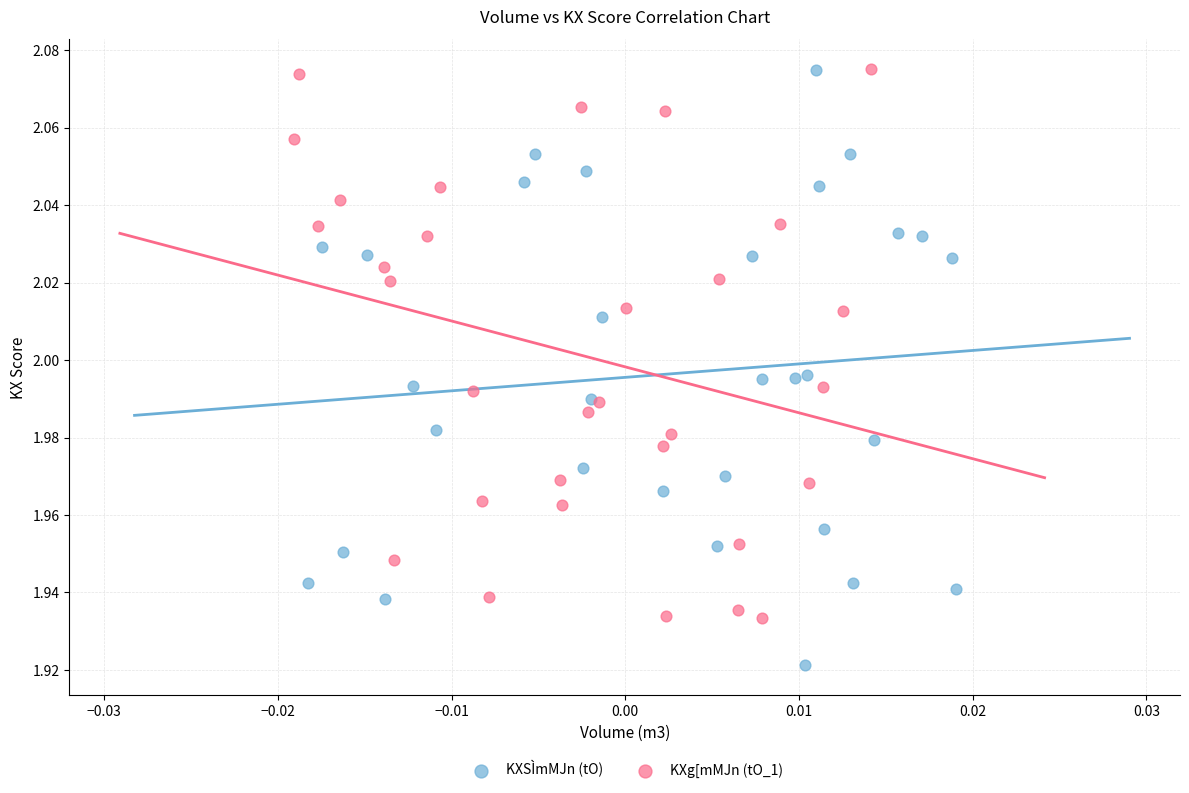

Which series has the widest spread of Y values?

KXSÌmMJn (tO)